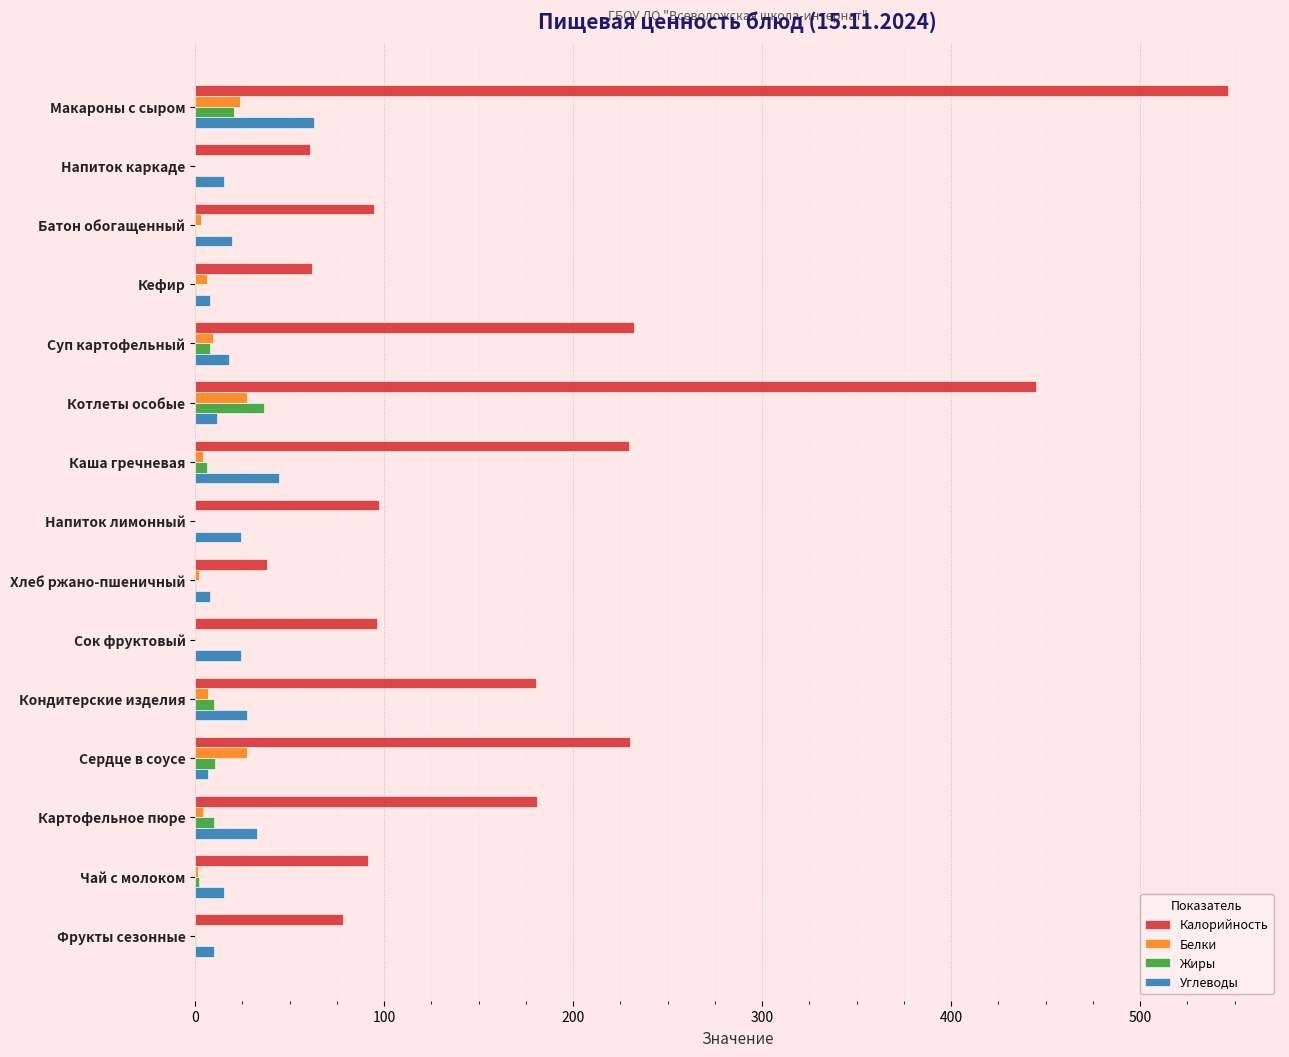

What is the maximum value shown in the chart?

546.7